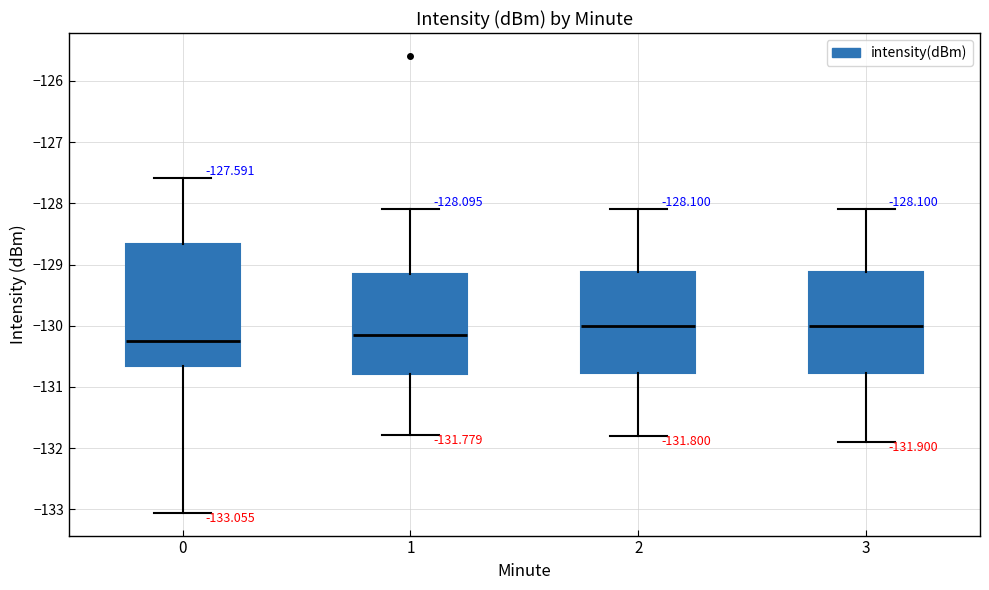

Which box is the tallest, from its lower edge to its upper edge?

0